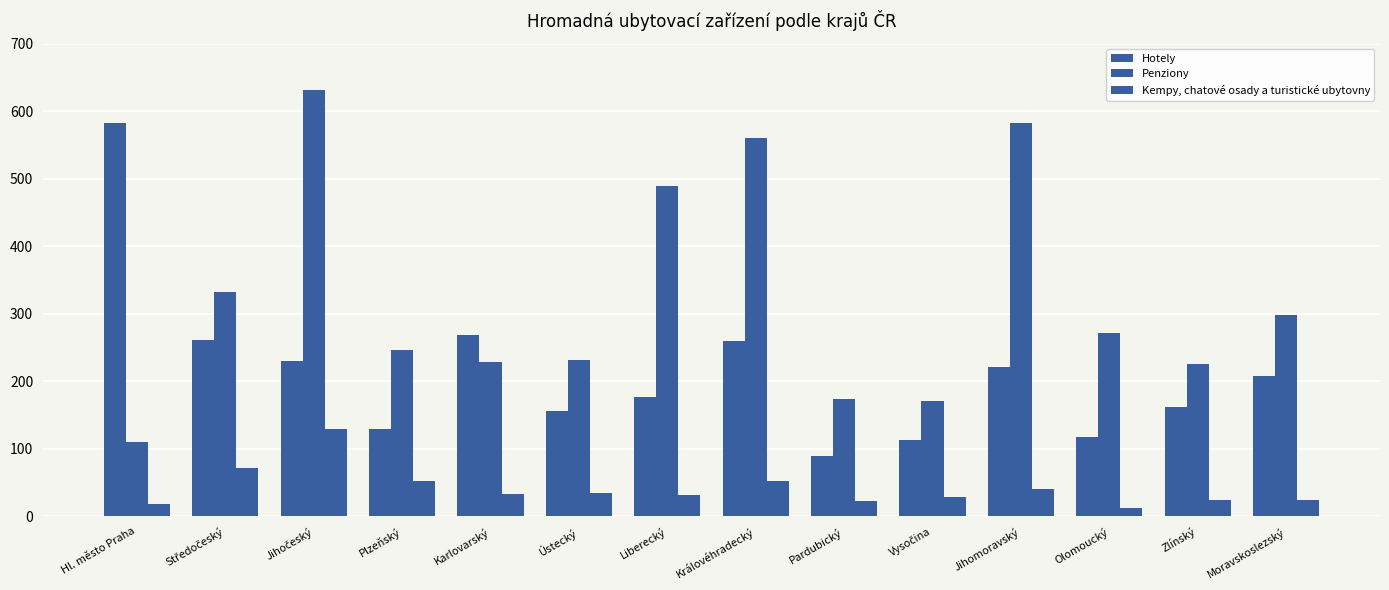

Are the bars grouped side by side (vs. stacked)?

Yes